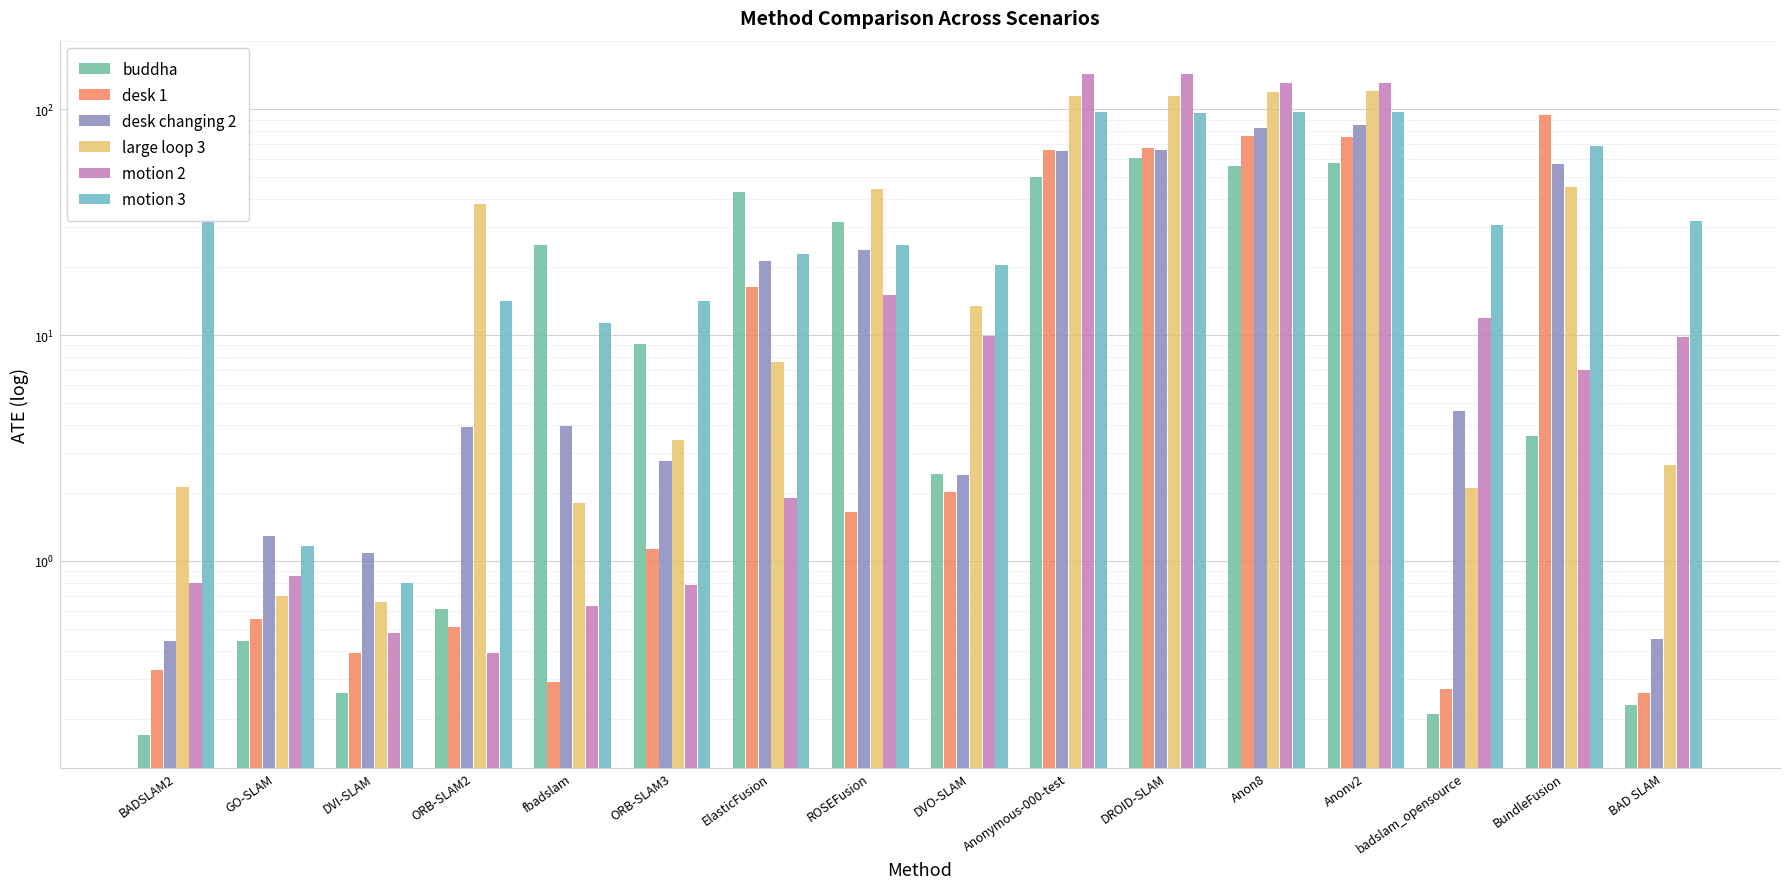

What is the average value of the desk changing 2 series?

26.4